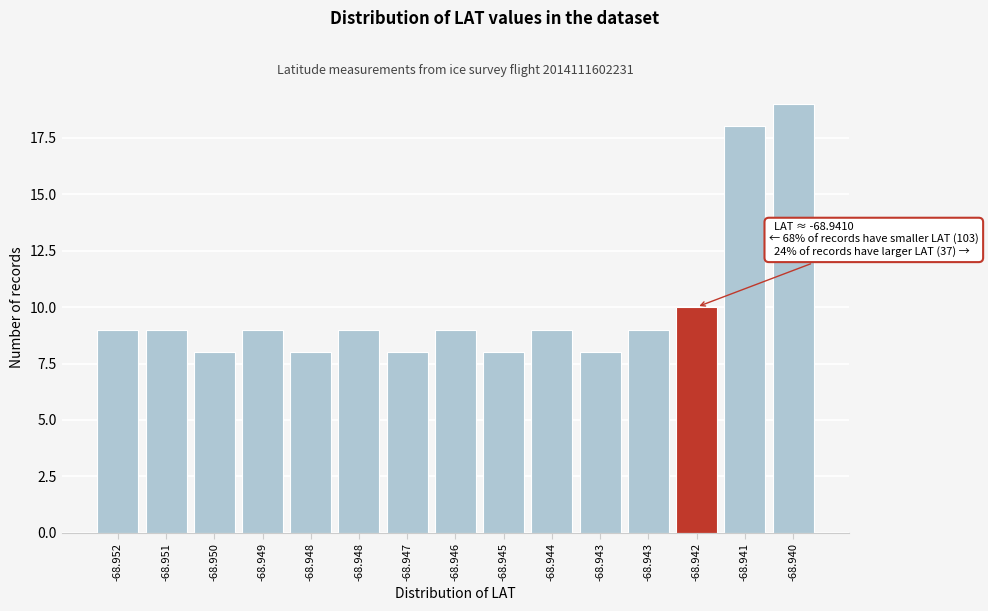

Count the number of data series in this chart.

1